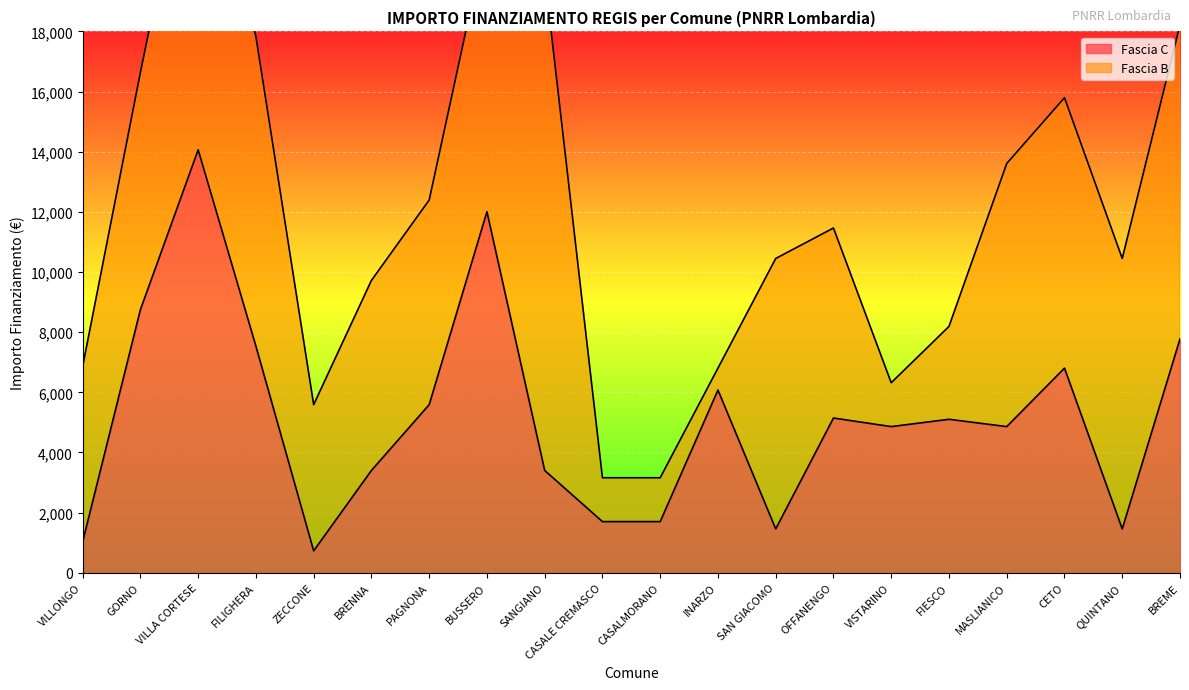

Which category has the highest value across all series?

VILLA CORTESE